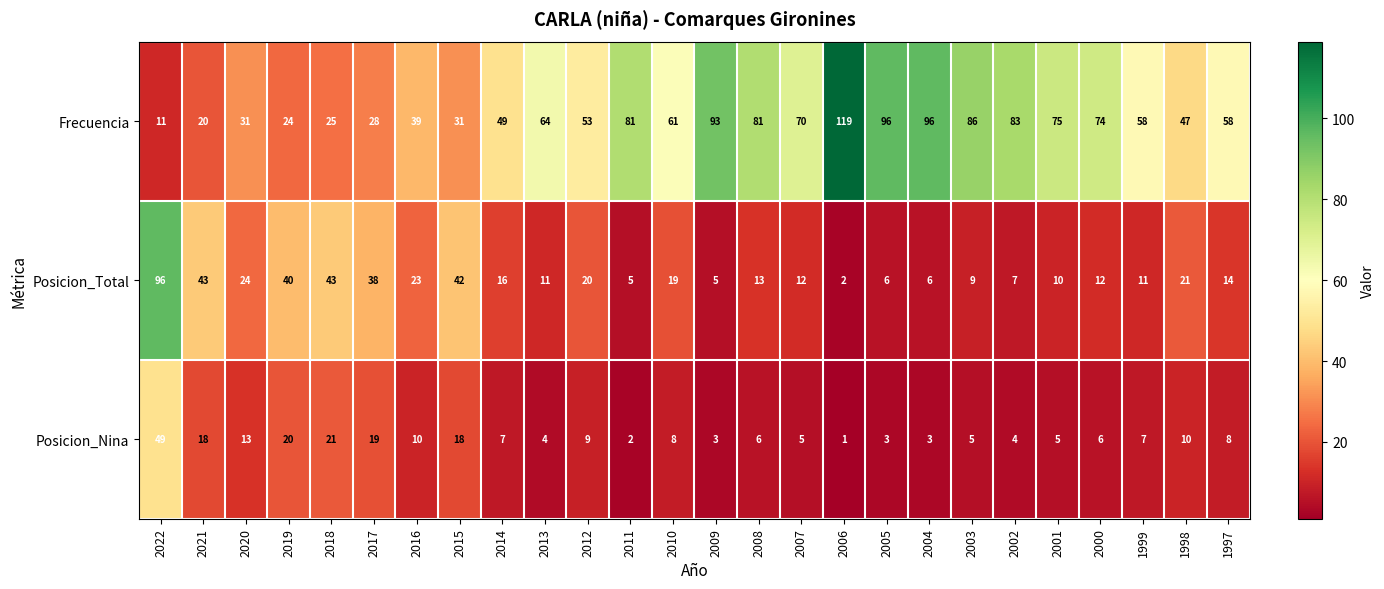

What is the difference between the maximum and second lowest values in the Posicion_Nina series?

47